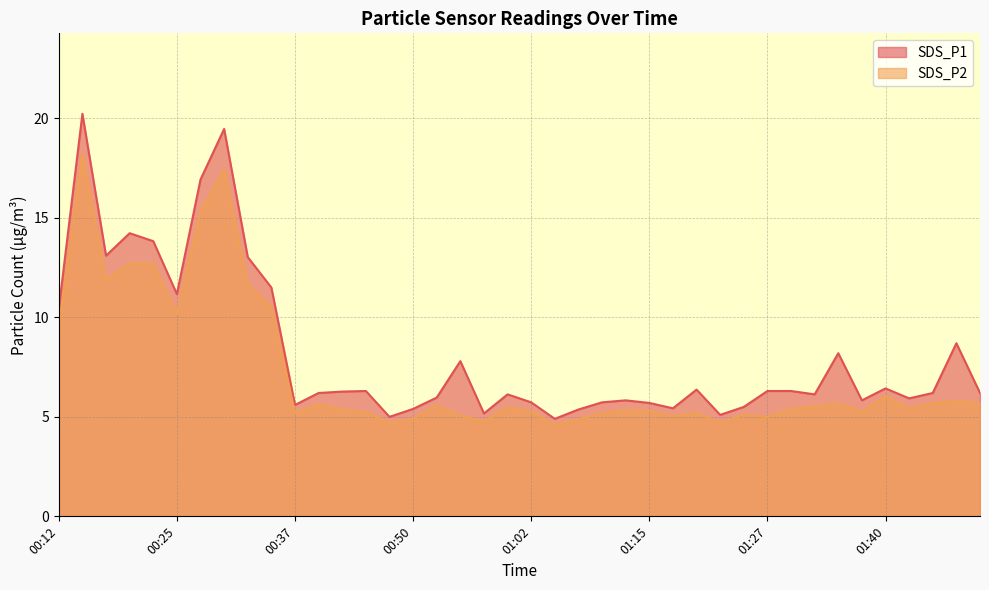

True or false: SDS_P1 and SDS_P2 cross at least once.

False